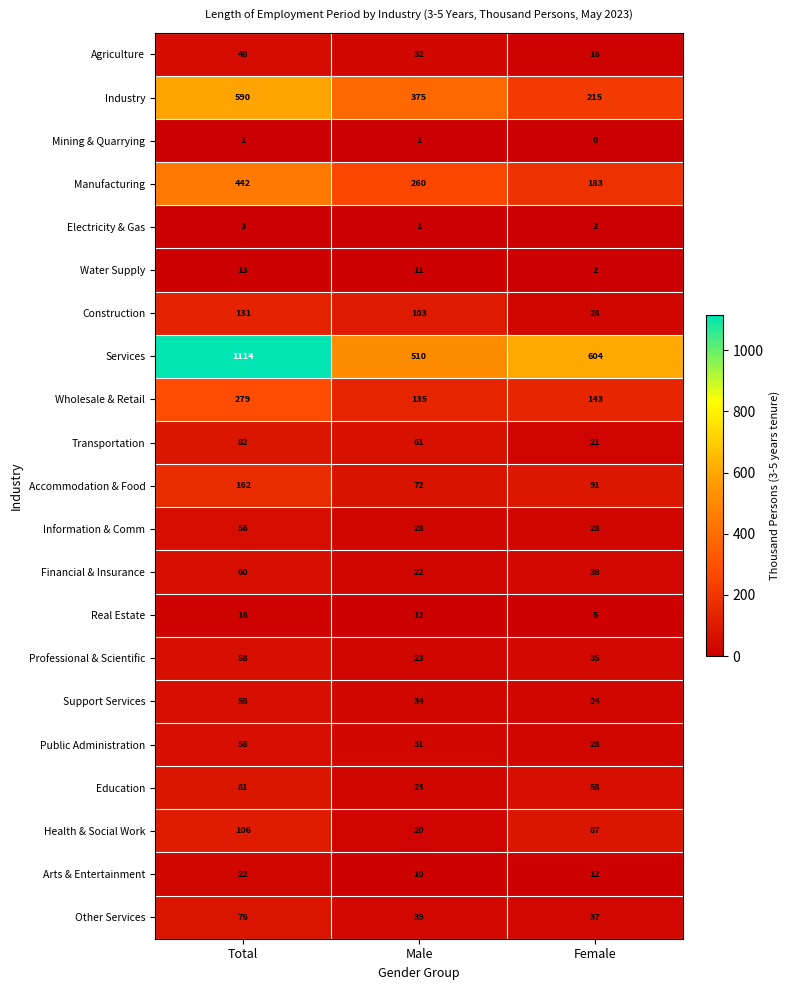

True or false: Accommodation & Food has a value of 124 at Male.

False